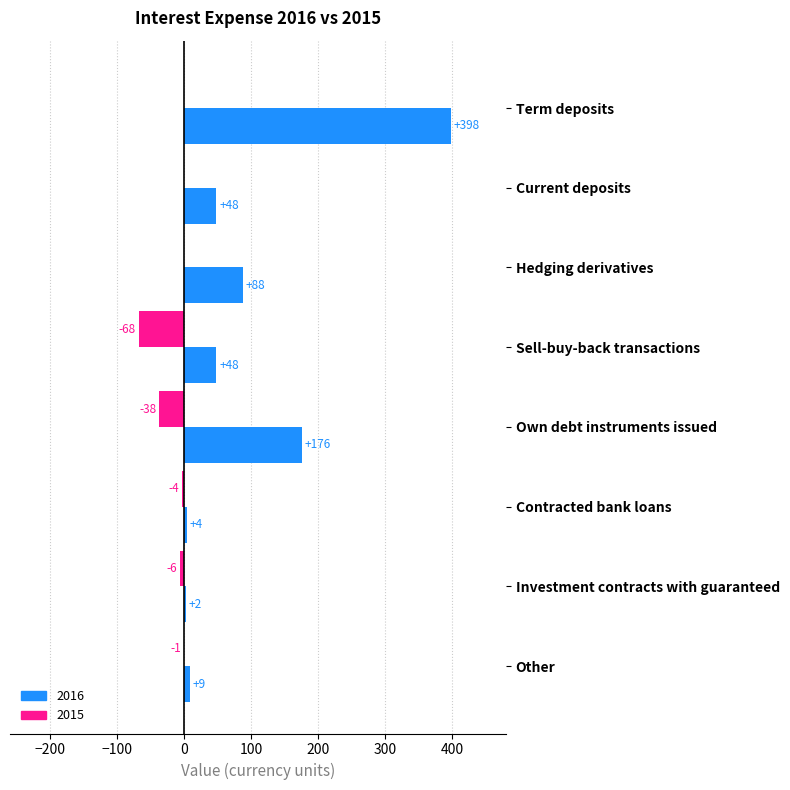

The value of 2016 at Current deposits is 48. True or false?

True